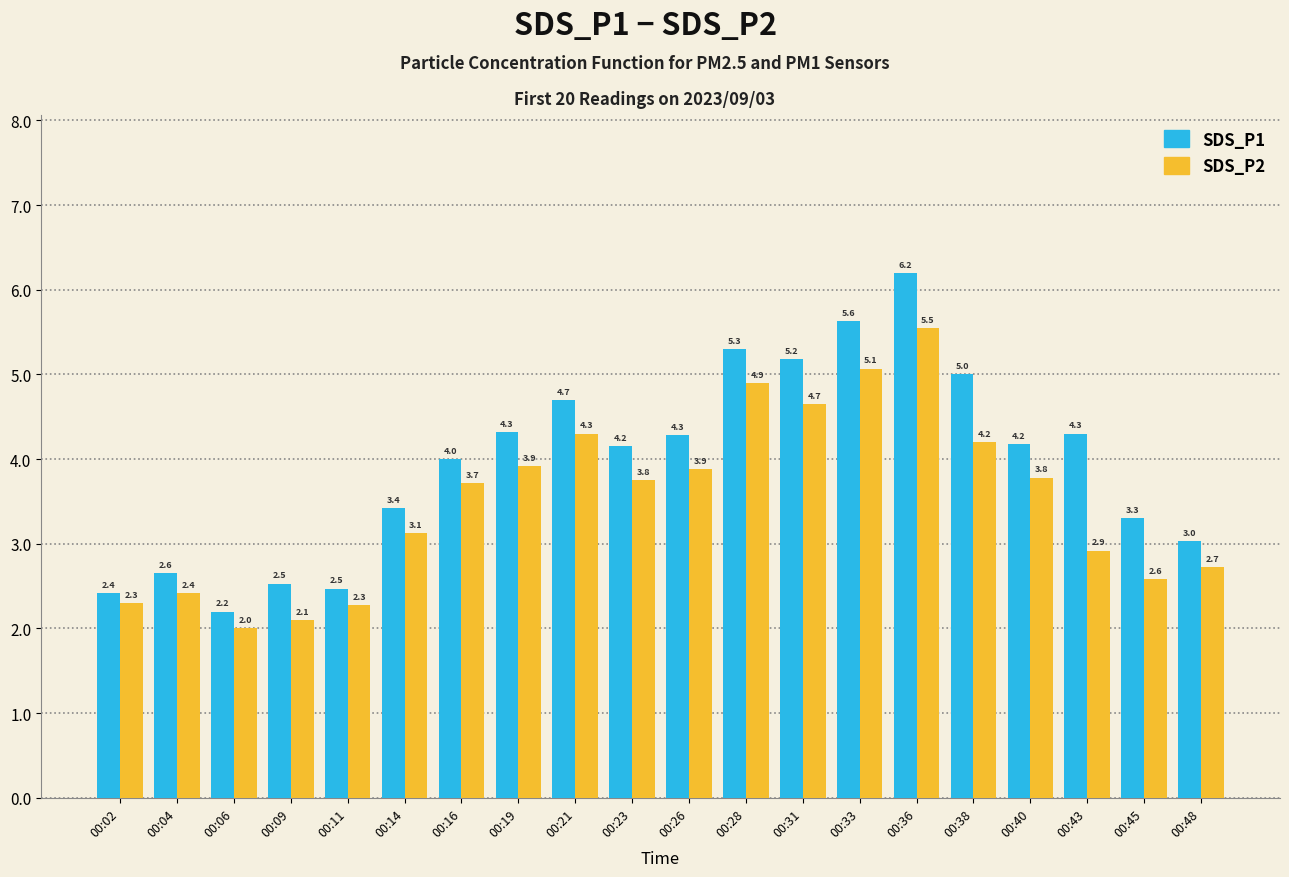

What is the difference between the highest and lowest values at 00:38?

0.8